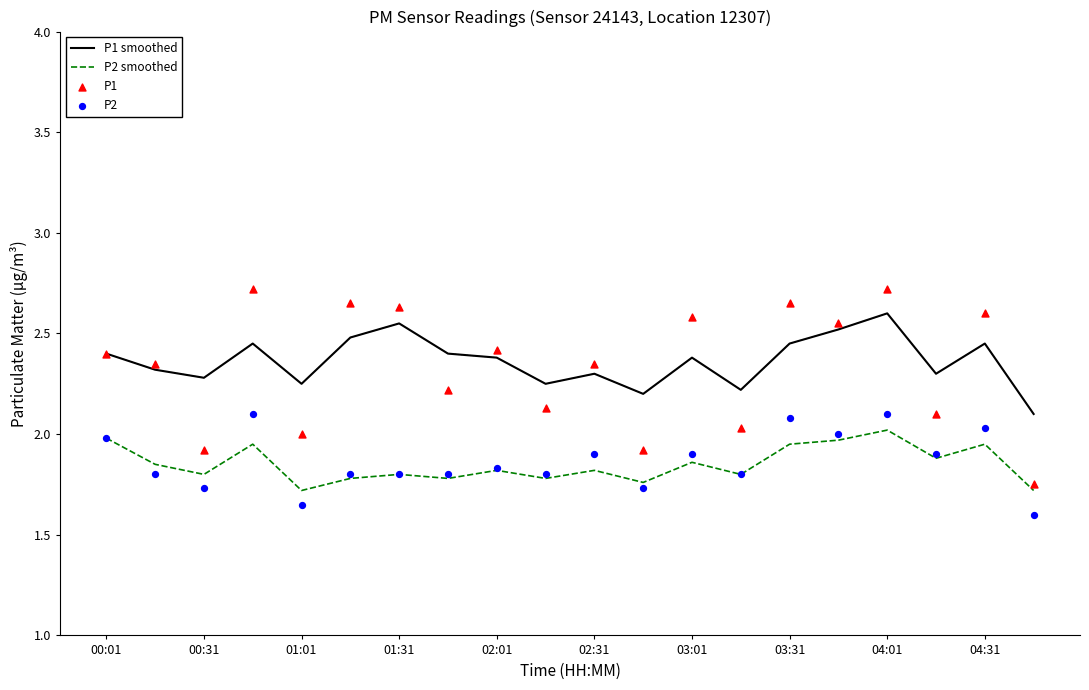

At how many categories does at least one series exceed 2?

20